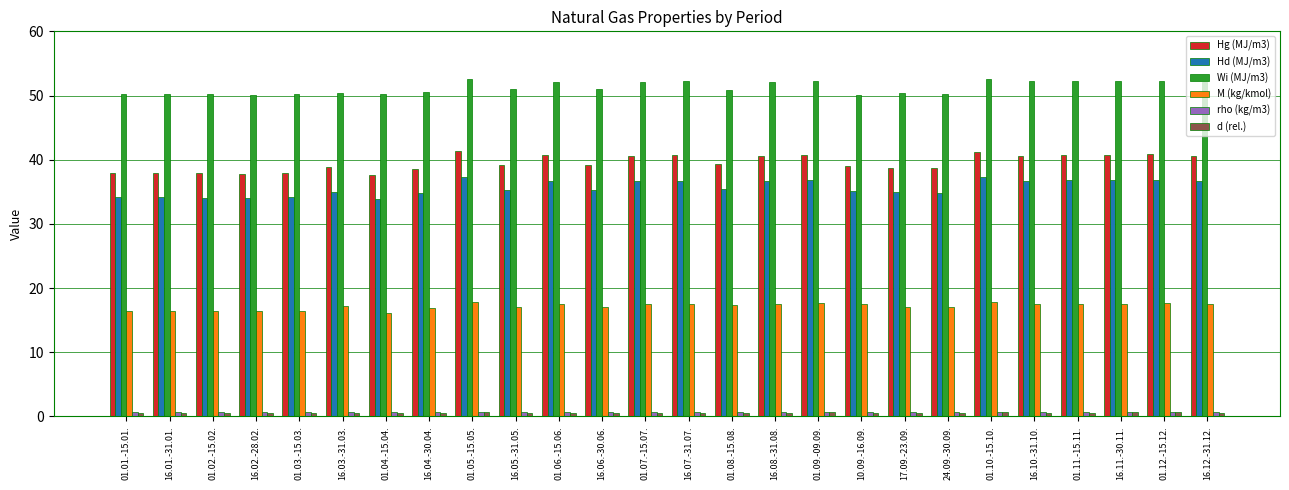

What is the average value of the Hd (MJ/m3) series?

35.7